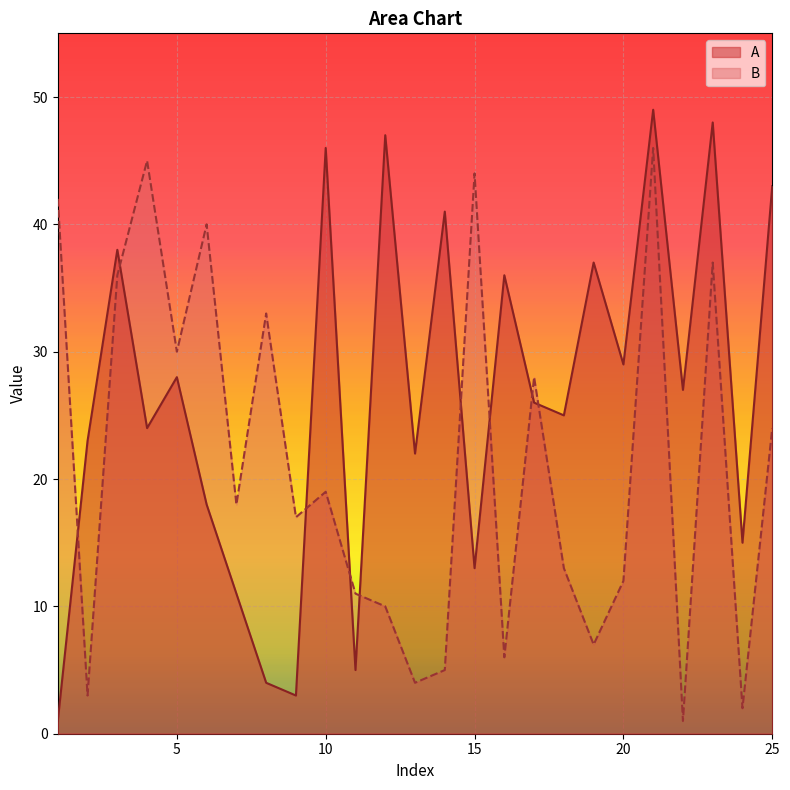

Which series has the widest spread of values?

A